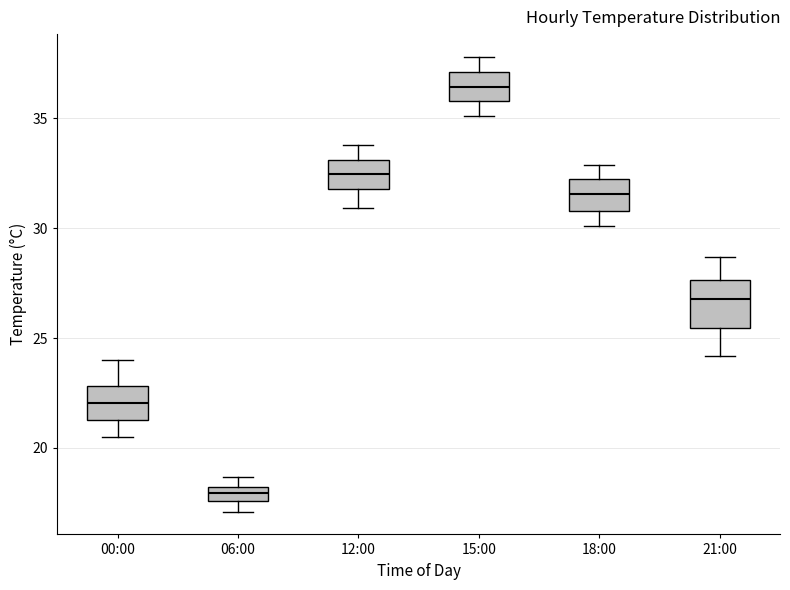

Comparing the boxes themselves (not the whiskers), which one is the tallest?

21:00